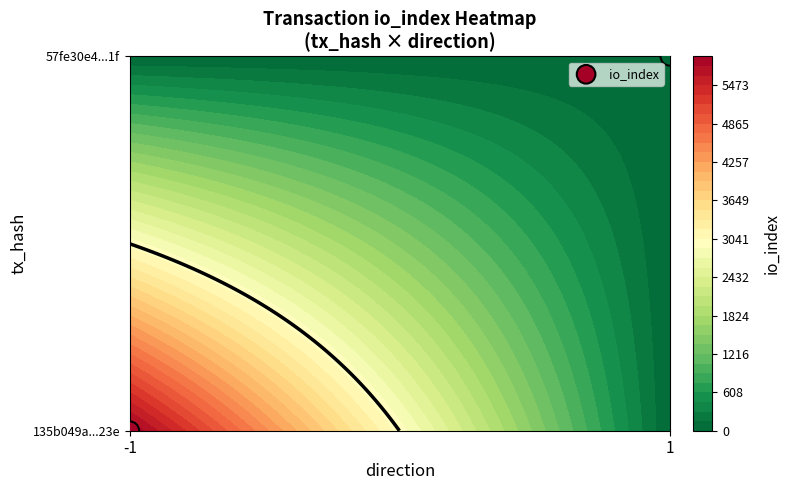

Which label corresponds to the smallest value in the chart?

-1